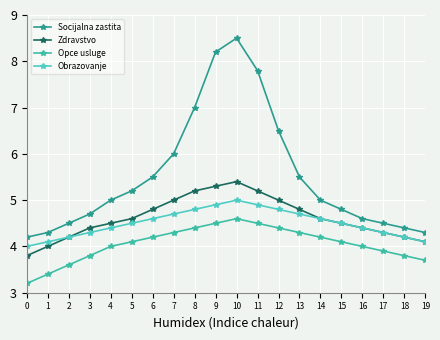

True or false: Zdravstvo and Opce usluge cross at least once.

False